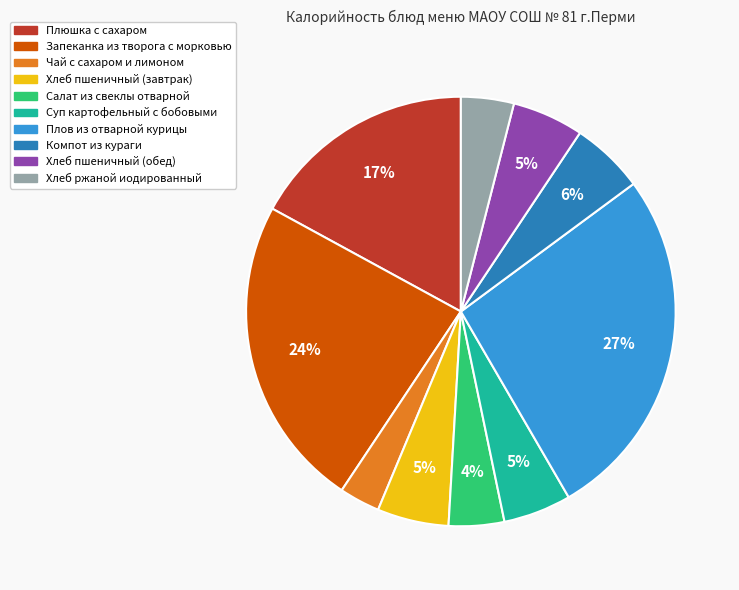

How many segments does this pie chart have?

10